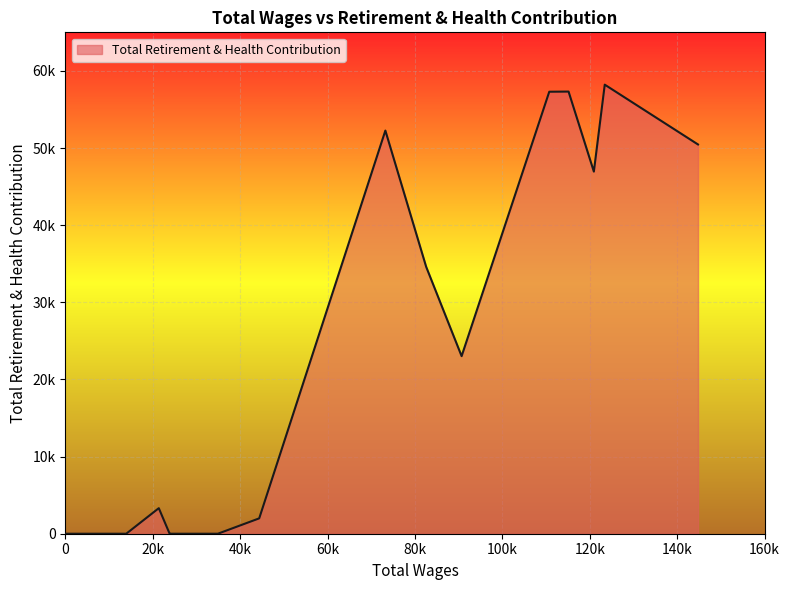

Does the chart display data point markers on the line(s)?

No